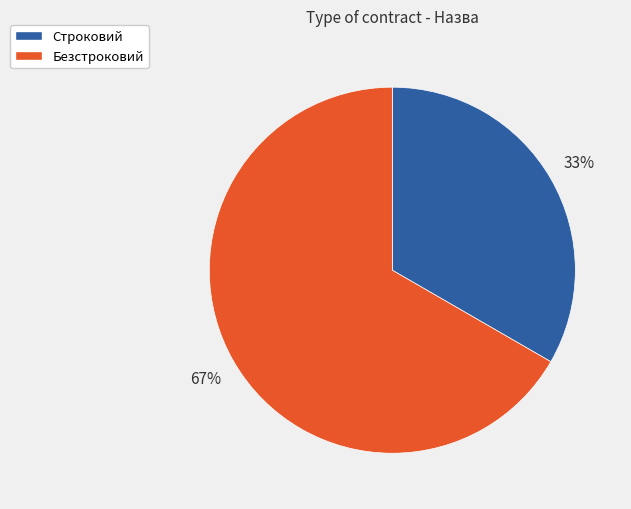

How many segments does this pie chart have?

2